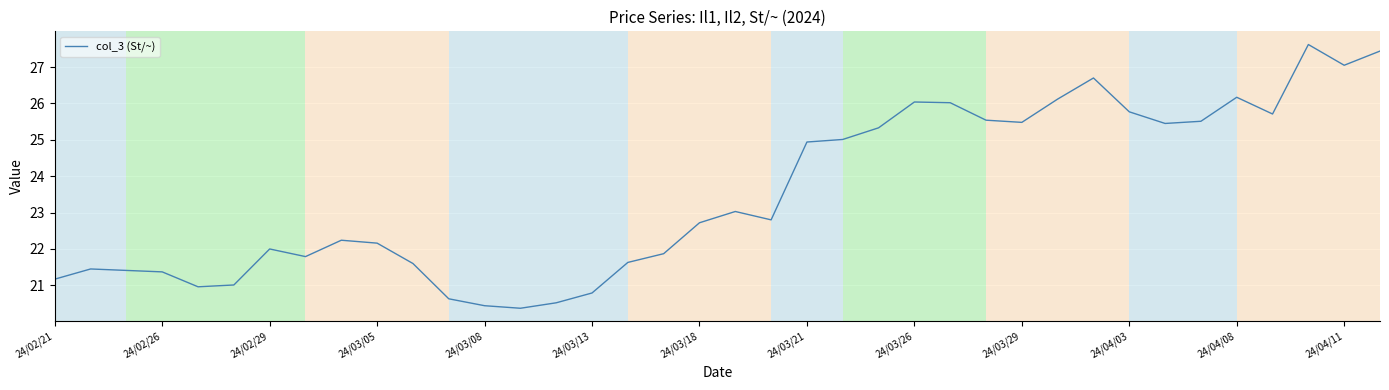

What is the smallest value displayed?

20.4